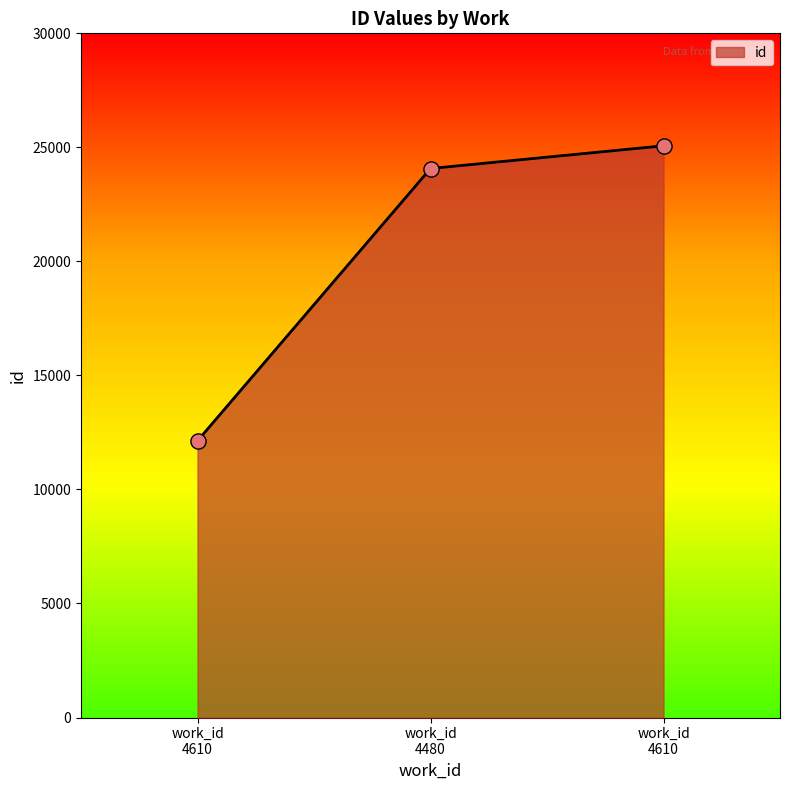

How many lines are shown in the chart?

1